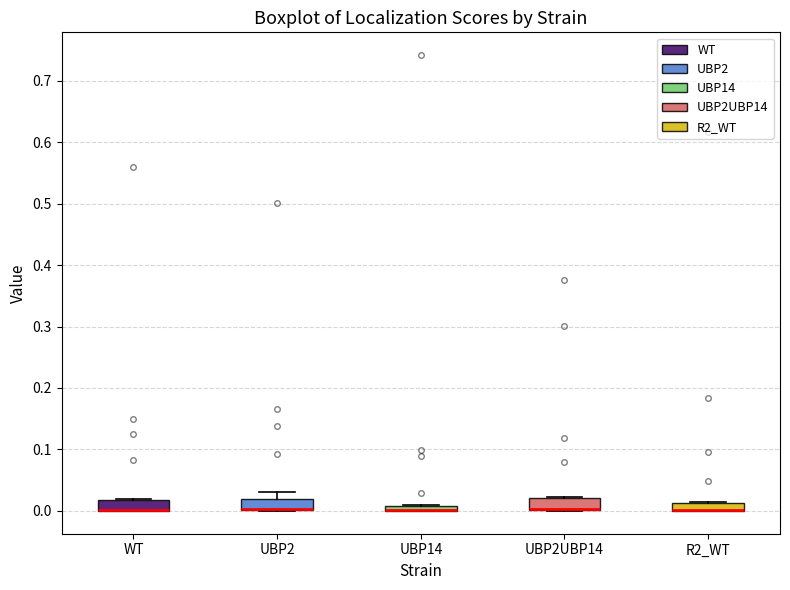

Where is the lower edge of the box for UBP2 on the y-axis? The values are not printed on the chart, so give them approximately, as read against the axis.

0.00